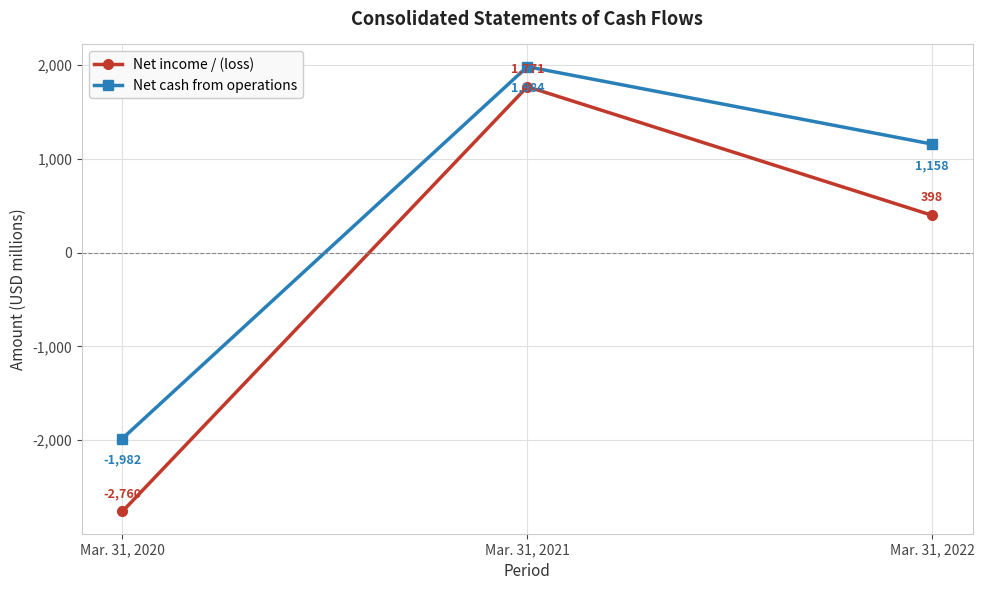

Between Mar. 31, 2020 and Mar. 31, 2021, which series saw the biggest shift?

Net income / (loss)